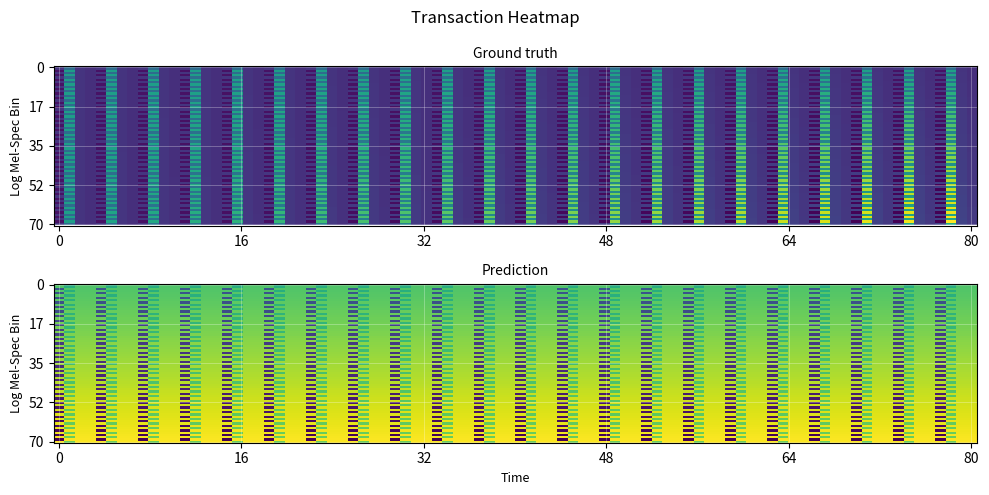

How many distinct data groups are displayed?

2